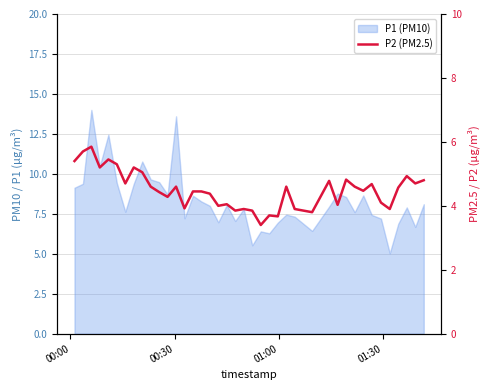

Reading left to right, list all the values displayed in this chart.

5.4	5.7	5.8	5.2	5.5	5.3	4.7	5.2	5.0	4.6	4.4	4.3	4.6	3.9	4.5	4.5	4.4	4.0	4.0	3.9	3.9	3.9	3.4	3.7	3.7	4.6	3.9	3.8	4.8	4.0	4.8	4.6	4.5	4.7	4.1	3.9	4.6	4.9	4.7	4.8